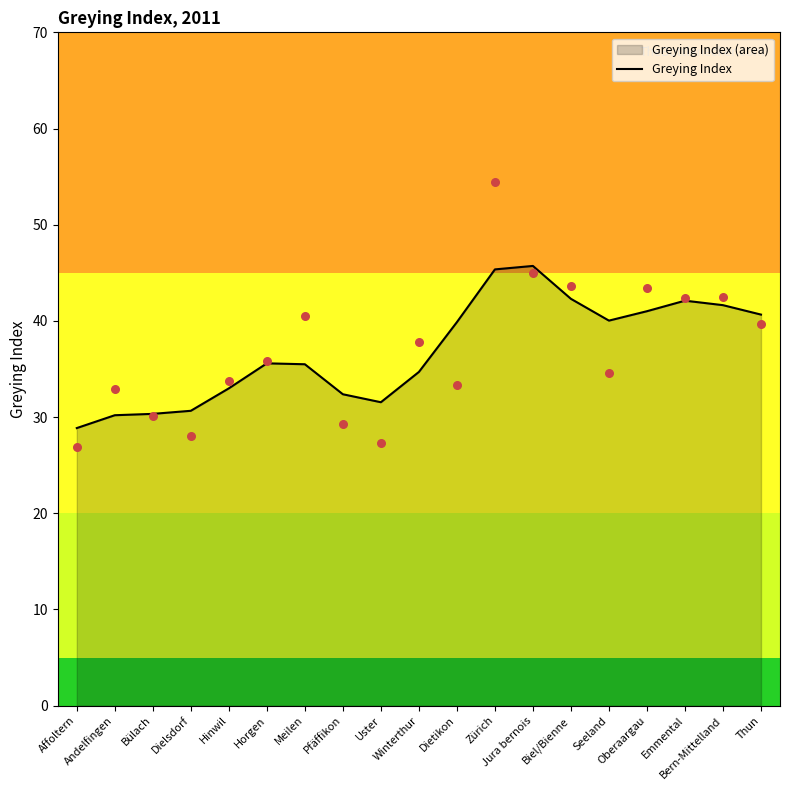

What is the change in value from Andelfingen to Bülach?

+0.1